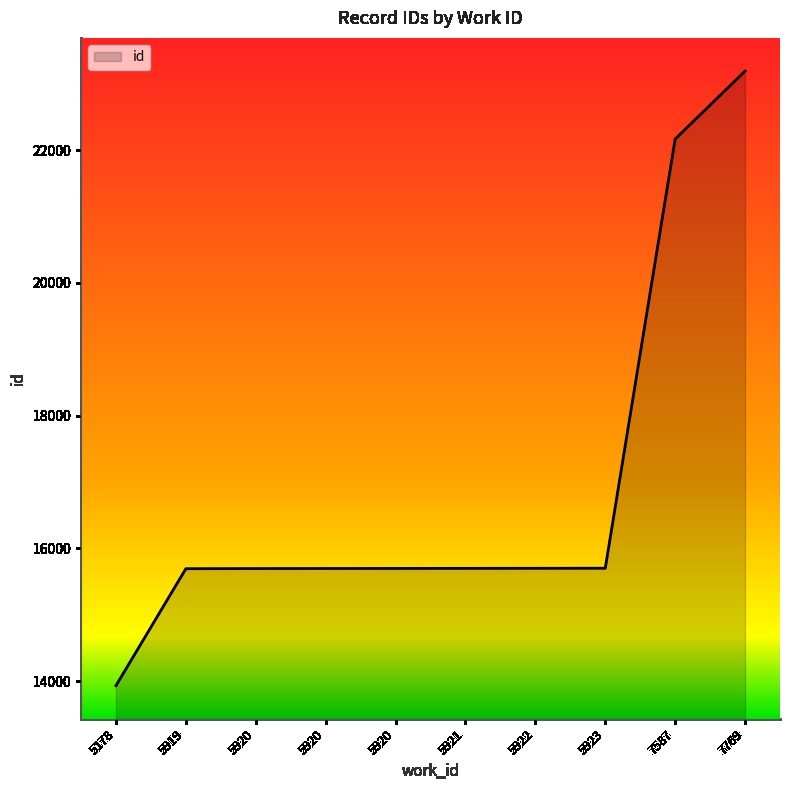

At which label does the data first exceed 15699?

5922